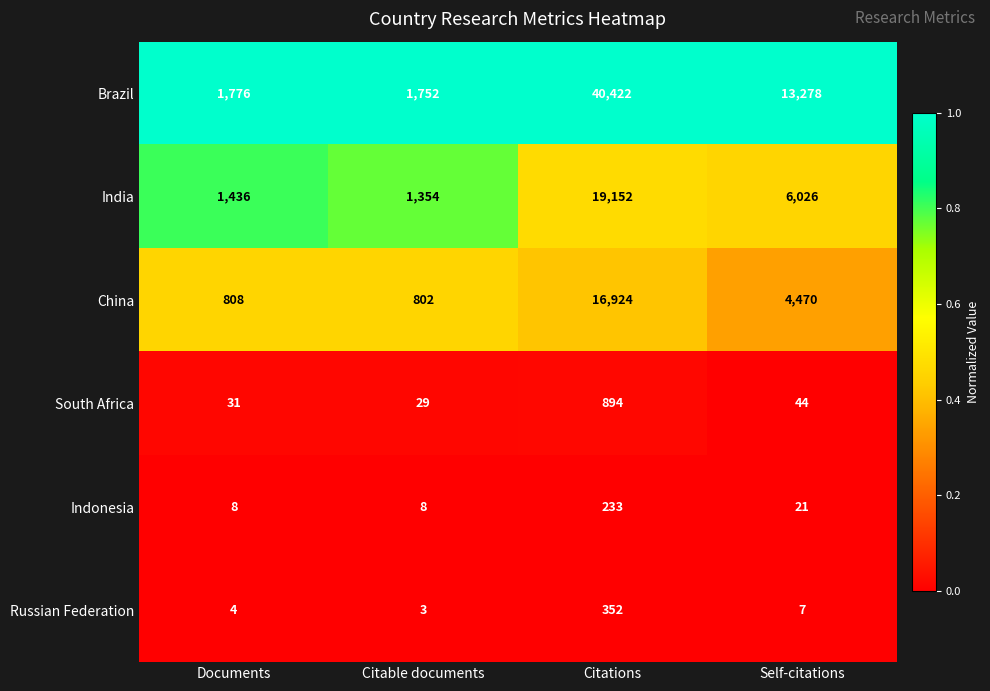

True or false: China has a value of 16924 at Citations.

True